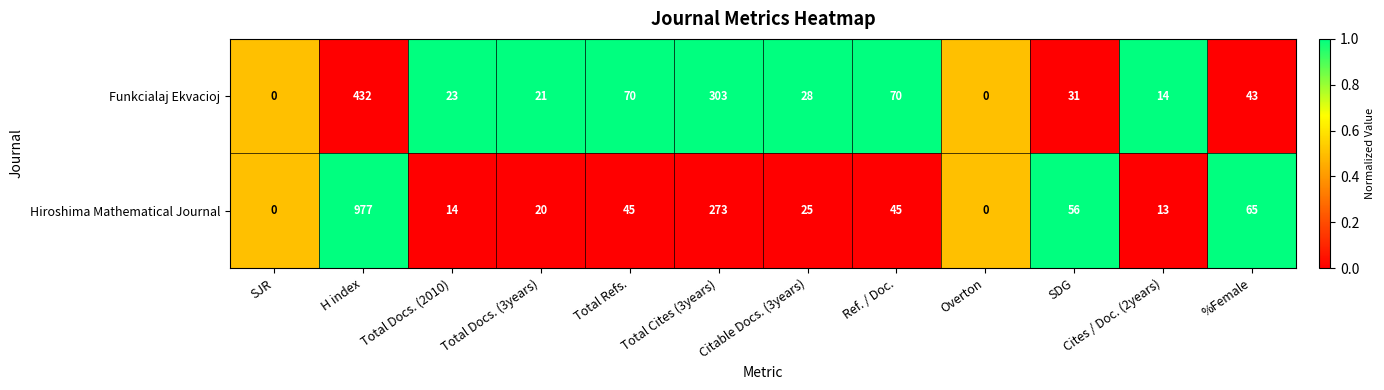

The value of Hiroshima Mathematical Journal at %Female is 65. True or false?

True